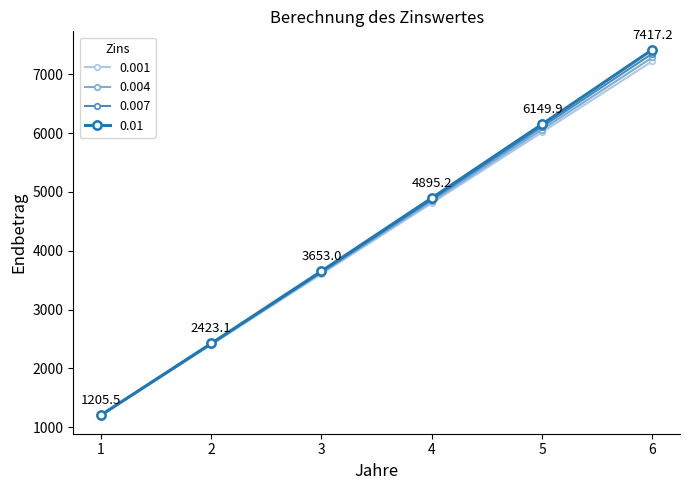

Reading left to right, what are all the values shown in this chart?

0.001: 1200.6	2402.3	3605.3	4809.4	6014.8	7221.3
0.004: 1202.2	2409.2	3621.1	4837.8	6059.4	7285.9
0.007: 1203.9	2416.2	3637.0	4866.4	6104.4	7351.2
0.01: 1205.5	2423.1	3653.0	4895.2	6149.9	7417.2